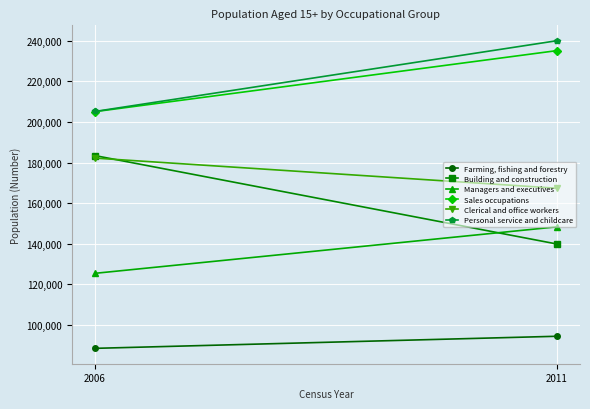

The Building and construction series shows 183429 at 2006. True or false?

True